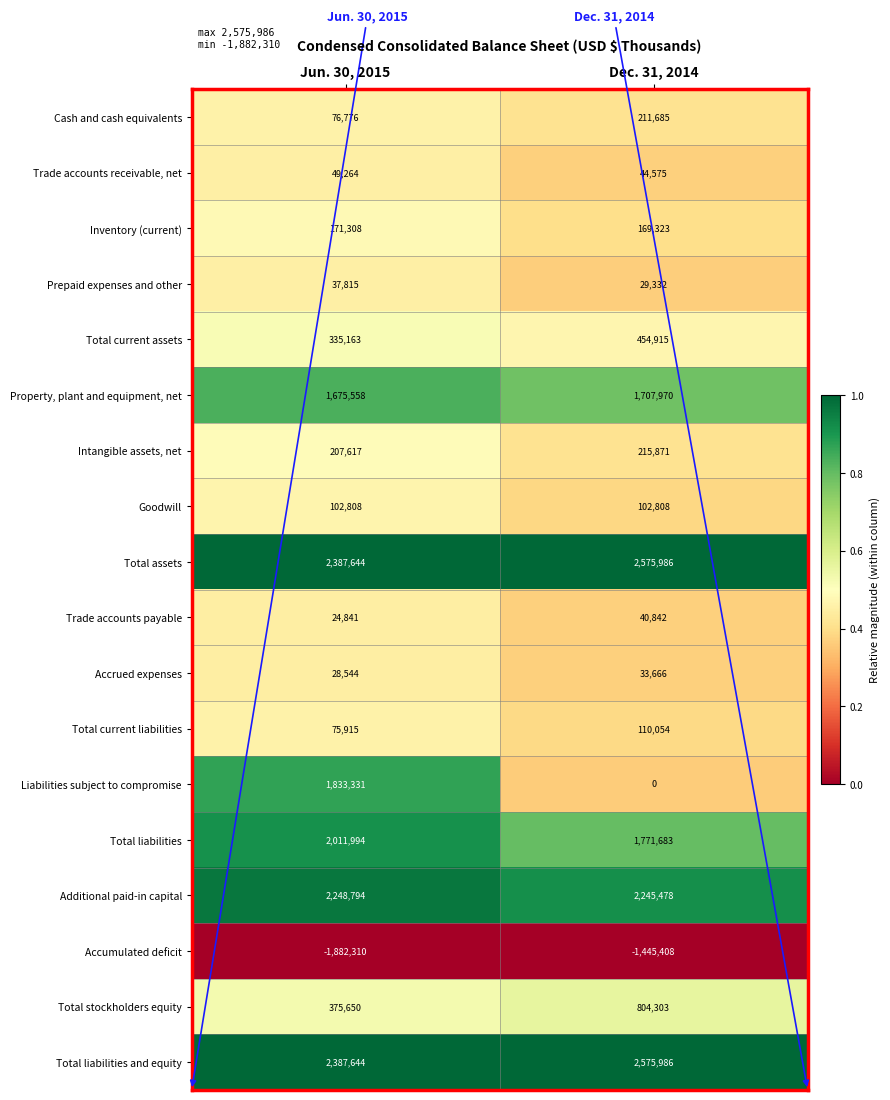

True or false: Trade accounts receivable, net has a value of 23463 at Dec. 31, 2014.

False